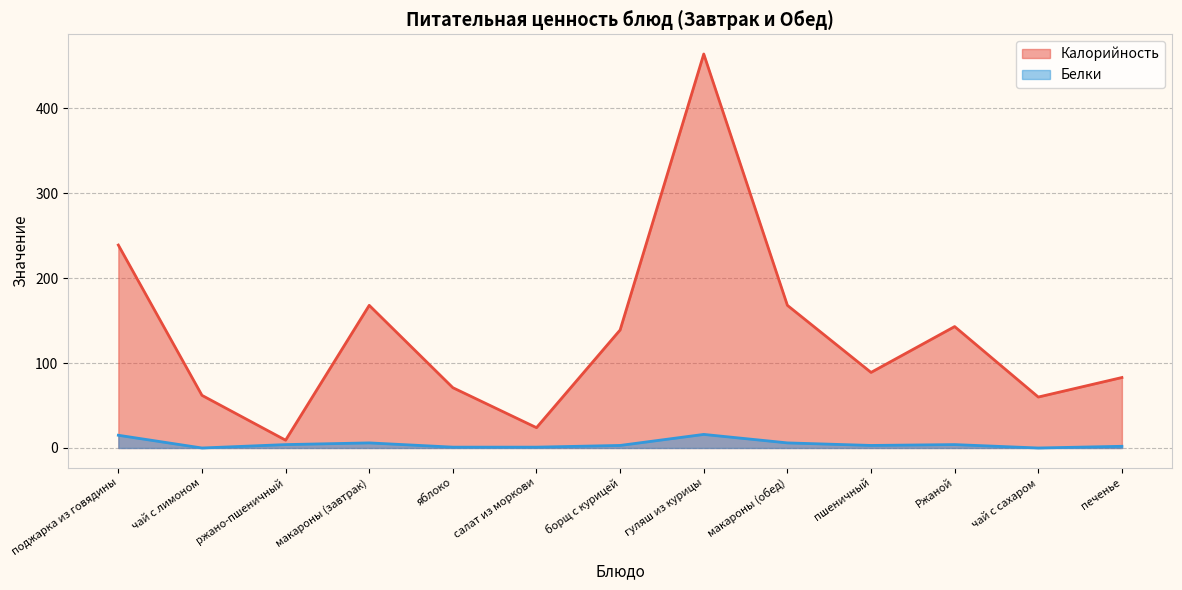

The Калорийность series shows 33.7 at яблоко. True or false?

False